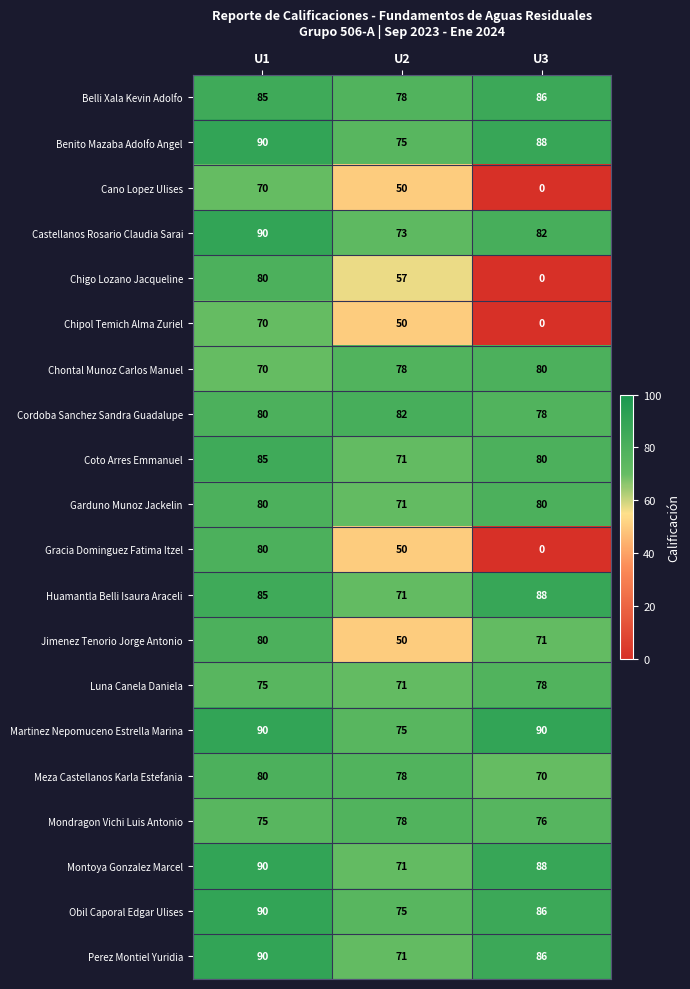

Which category has the lowest value across all series?

U3